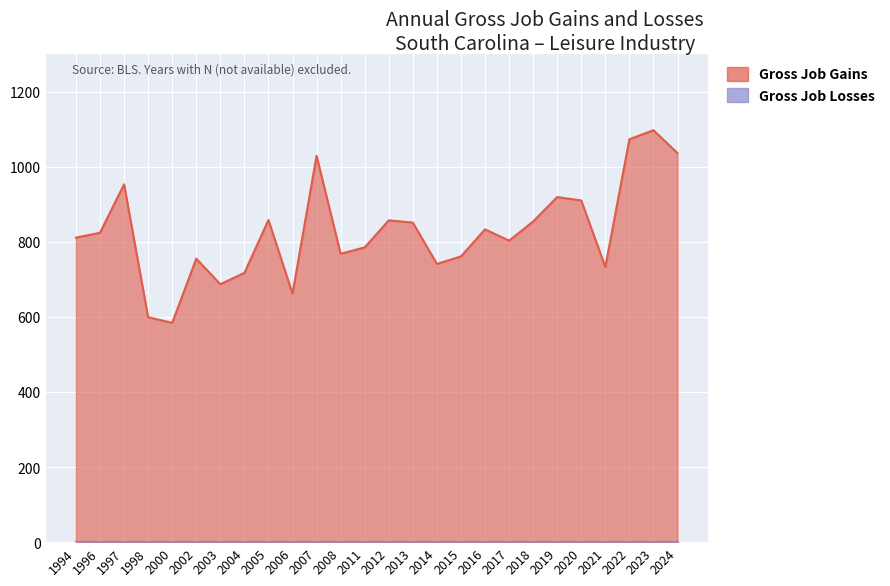

What is the change in value from 2017 to 2021?

-70